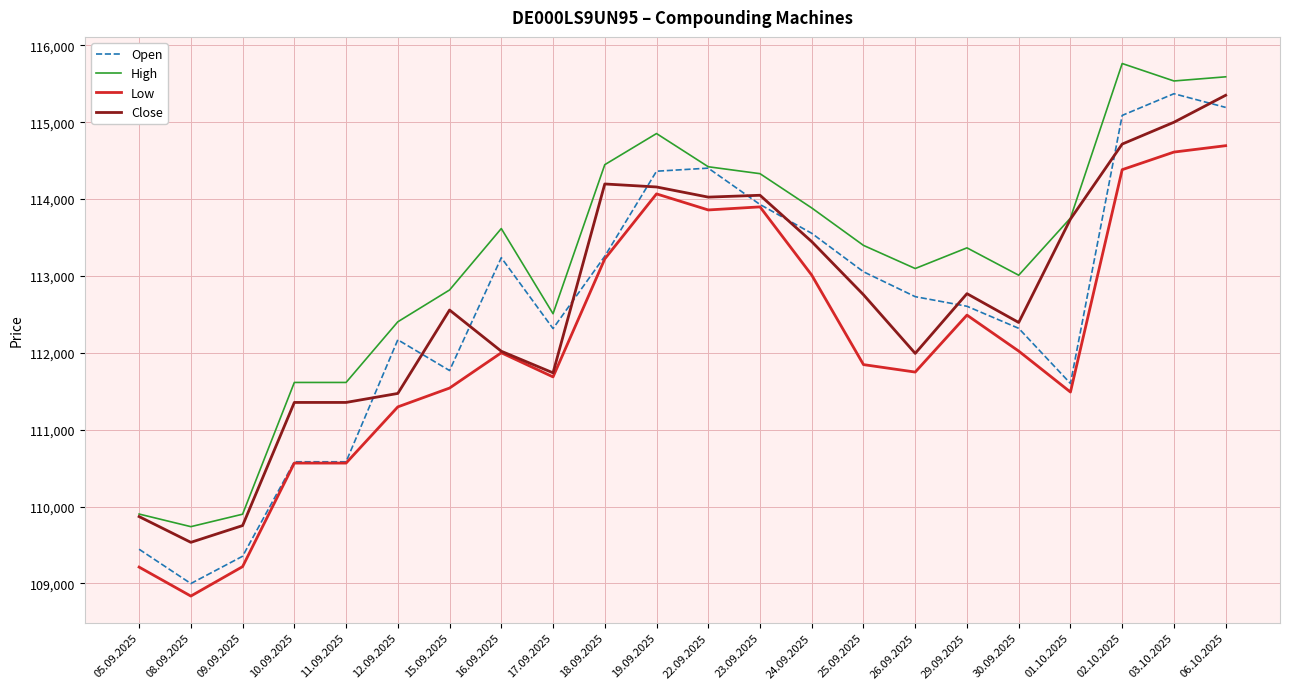

Which series has the largest range (max minus min)?

Open